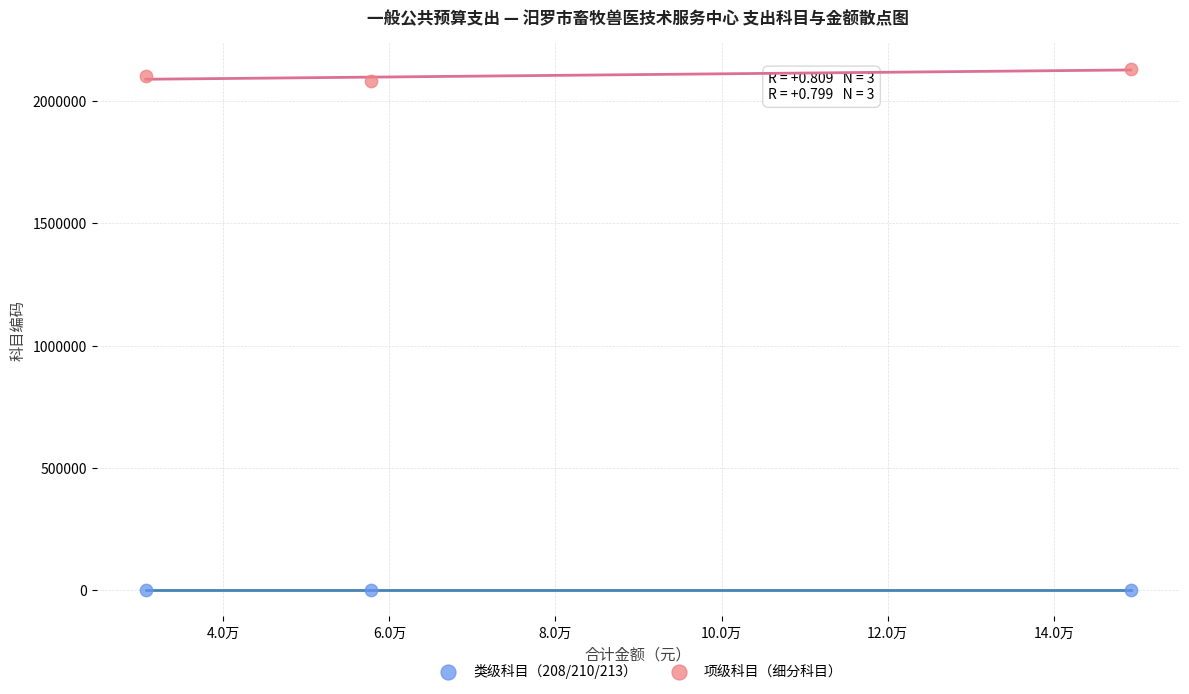

Which series contains the lowest Y value?

类级科目（208/210/213）